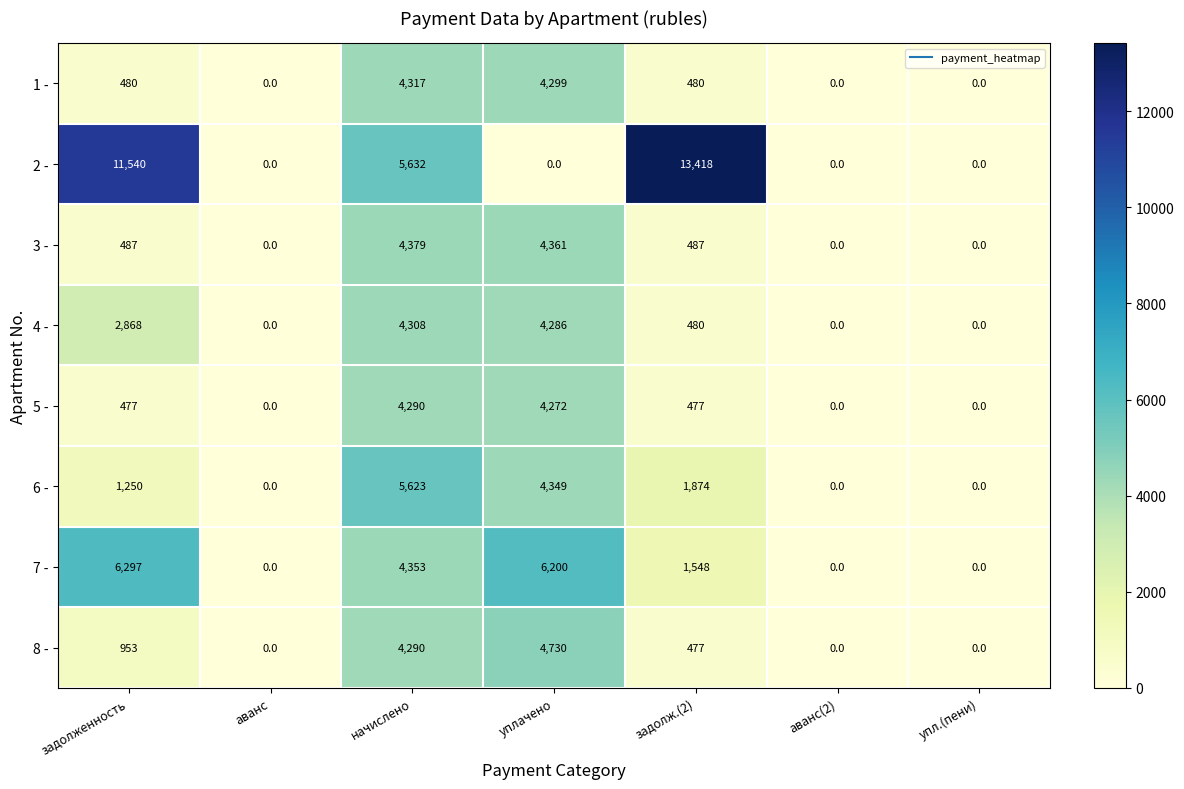

At how many categories does at least one series exceed 4282?

4